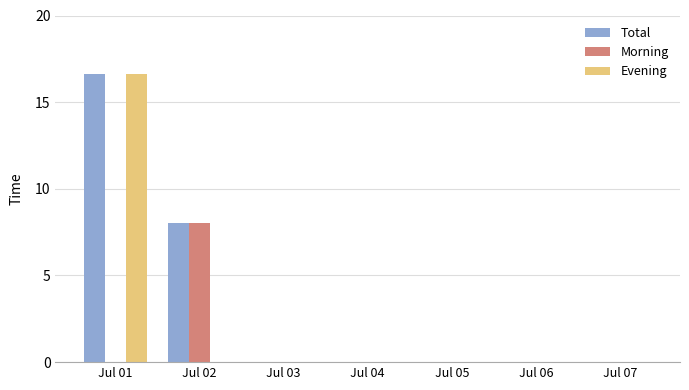

What is the maximum value for Evening?

16.6